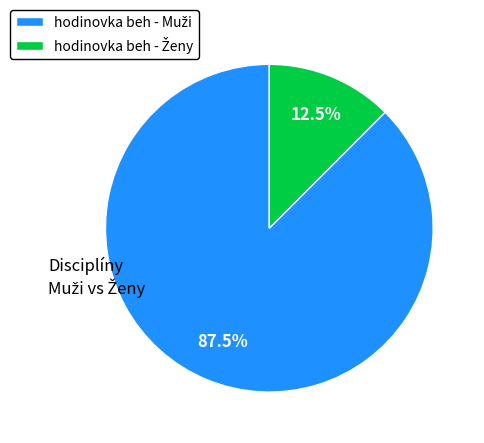

Is there a majority slice in this chart?

Yes